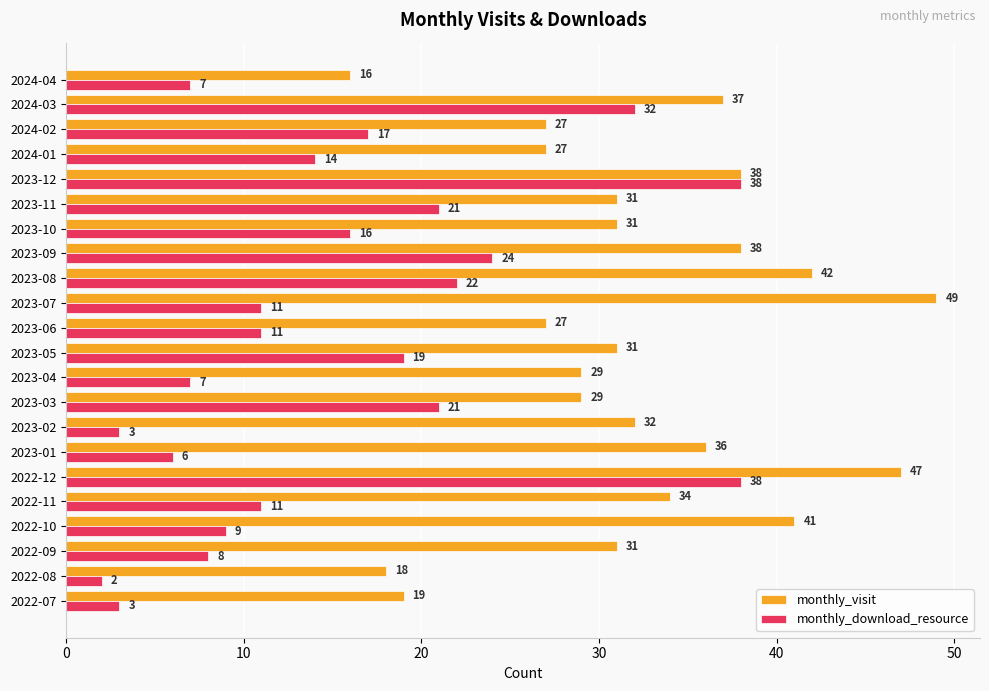

What is the maximum value shown in the chart?

49